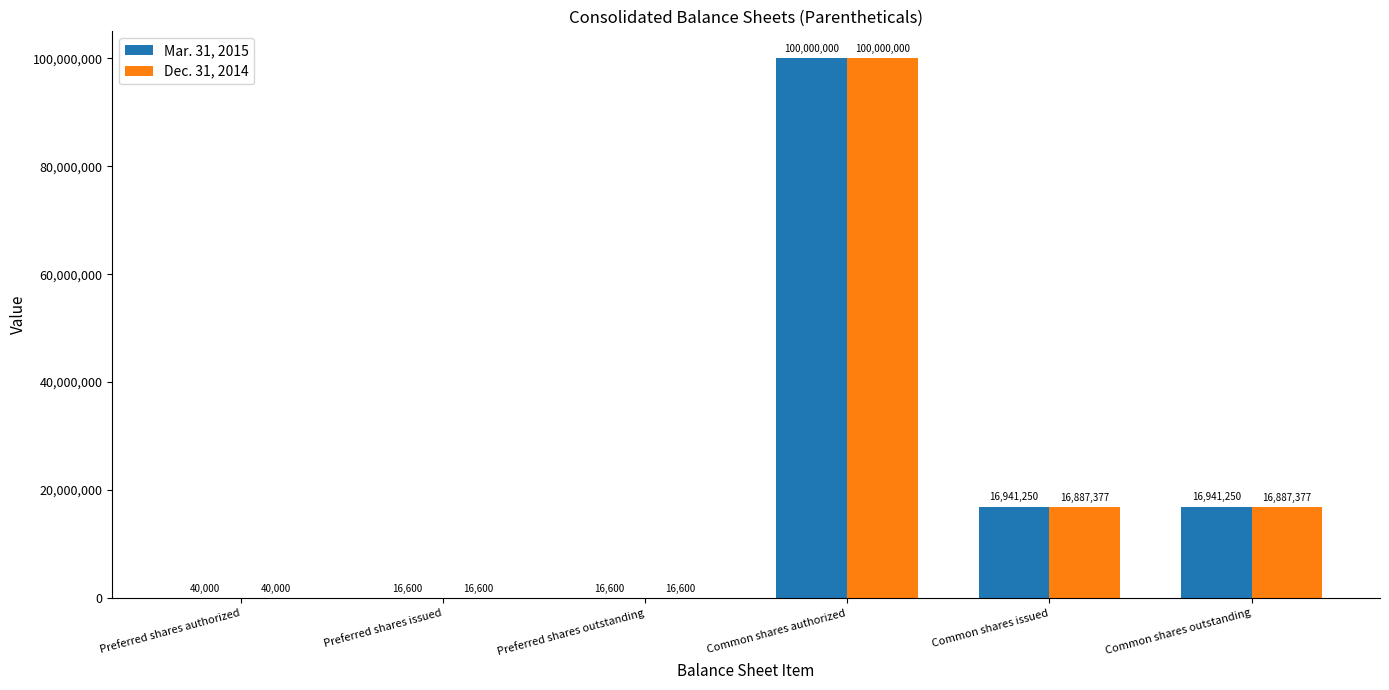

Reading left to right, what are all the values shown in this chart?

Mar. 31, 2015: Preferred shares authorized=40000	Preferred shares issued=16600	Preferred shares outstanding=16600	Common shares authorized=100000000	Common shares issued=16941250	Common shares outstanding=16941250
Dec. 31, 2014: Preferred shares authorized=40000	Preferred shares issued=16600	Preferred shares outstanding=16600	Common shares authorized=100000000	Common shares issued=16887377	Common shares outstanding=16887377